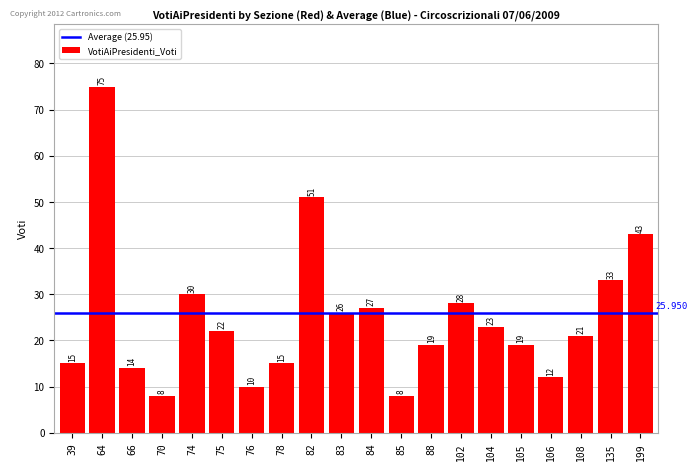

Approximately how many times larger is the value at 76 compared to 66?

0.7